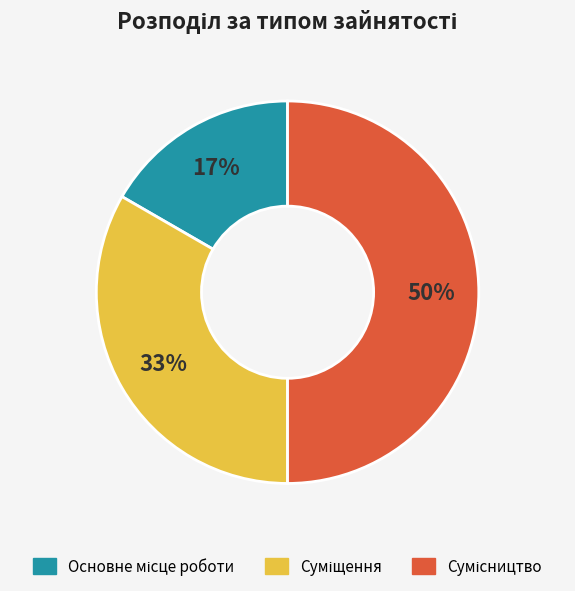

Count the number of slices in the pie.

3